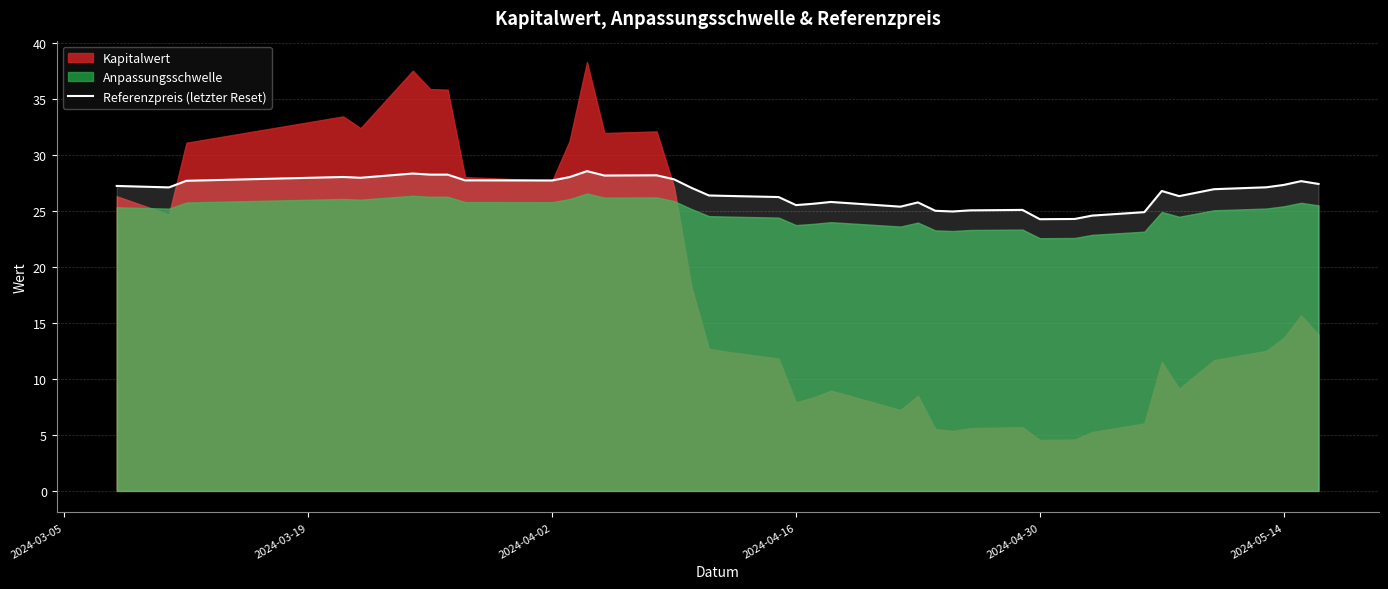

How many interior local peaks (higher than both neighbors) does the data have?

9